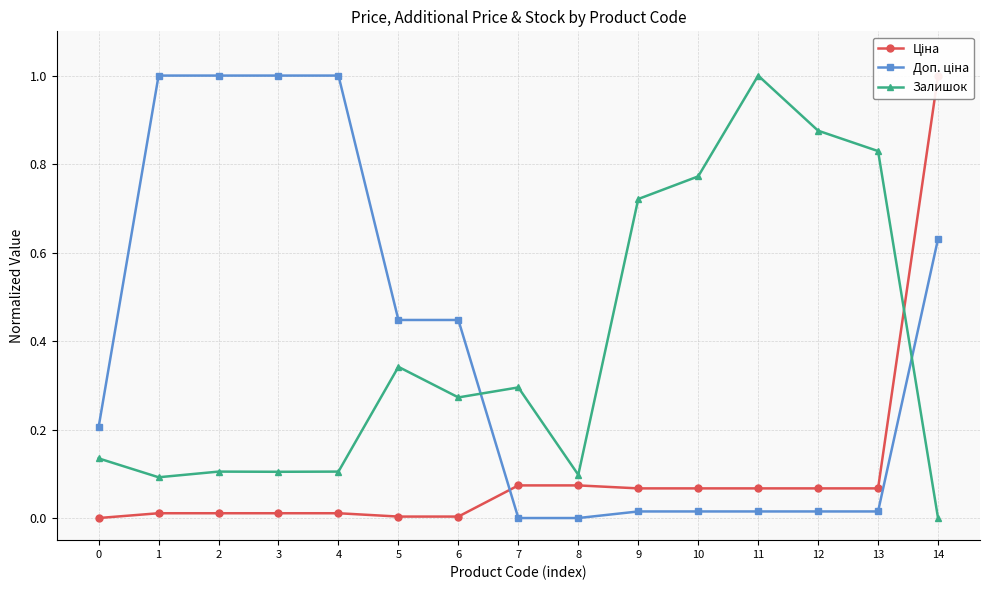

True or false: Доп. ціна has more than 1 points higher than both neighbors.

False